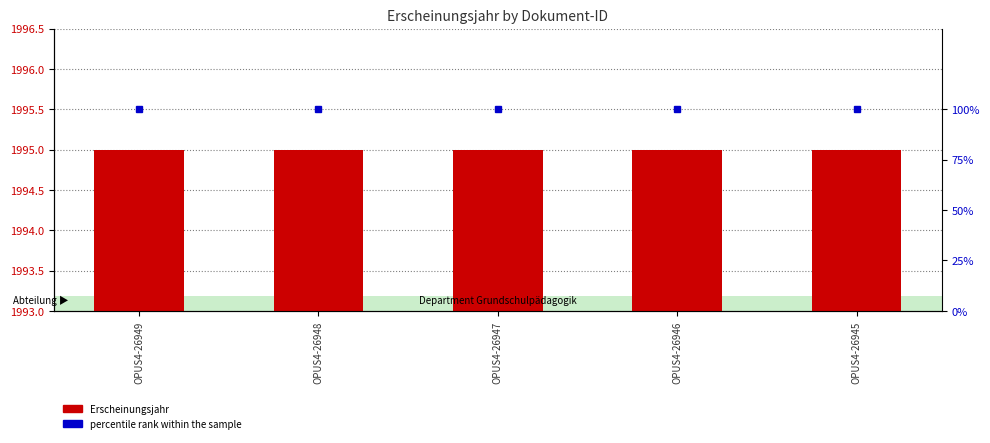

List the series in order of their peak value, lowest first.

percentile rank within the sample, Erscheinungsjahr